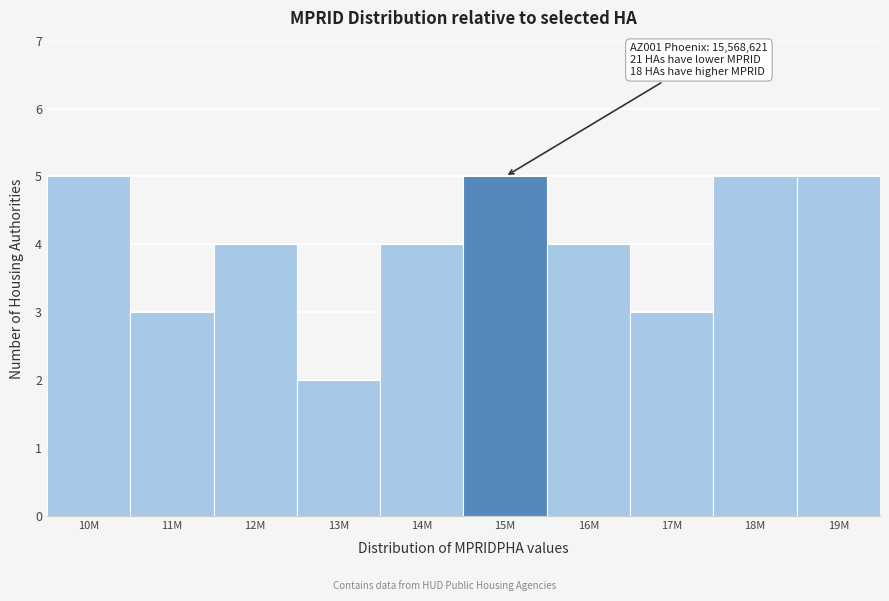

Reading left to right, extract all data points from this chart.

10M=5	11M=3	12M=4	13M=2	14M=4	15M=5	16M=4	17M=3	18M=5	19M=5